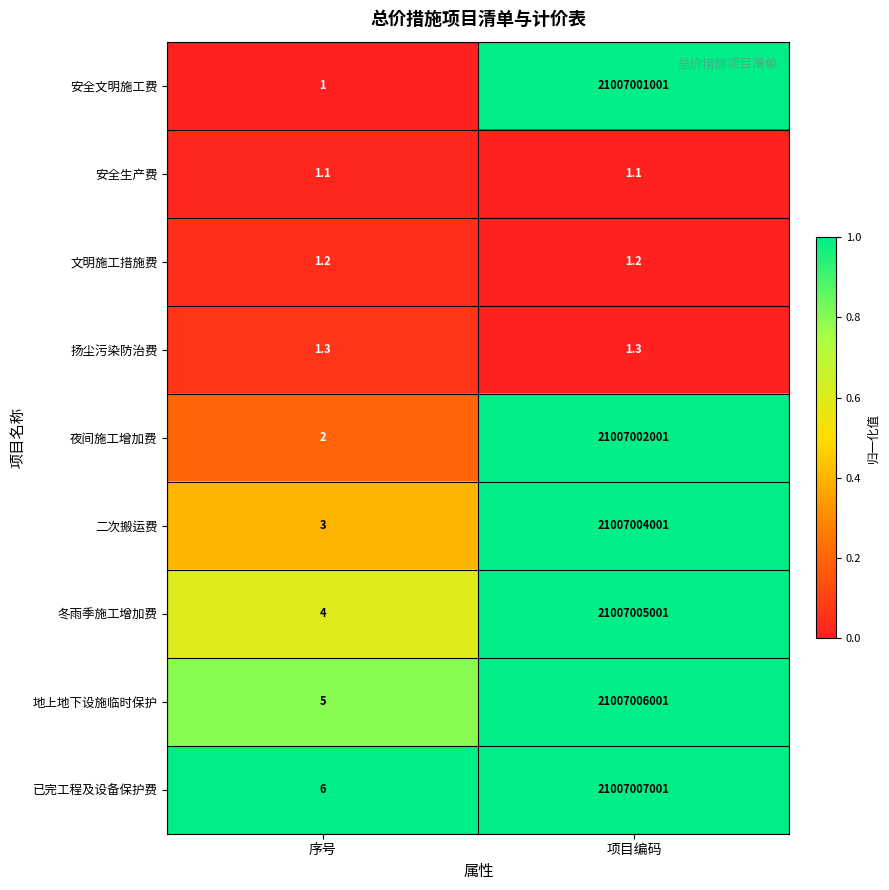

What is the total value across all series at 项目编码?

126042025009.6